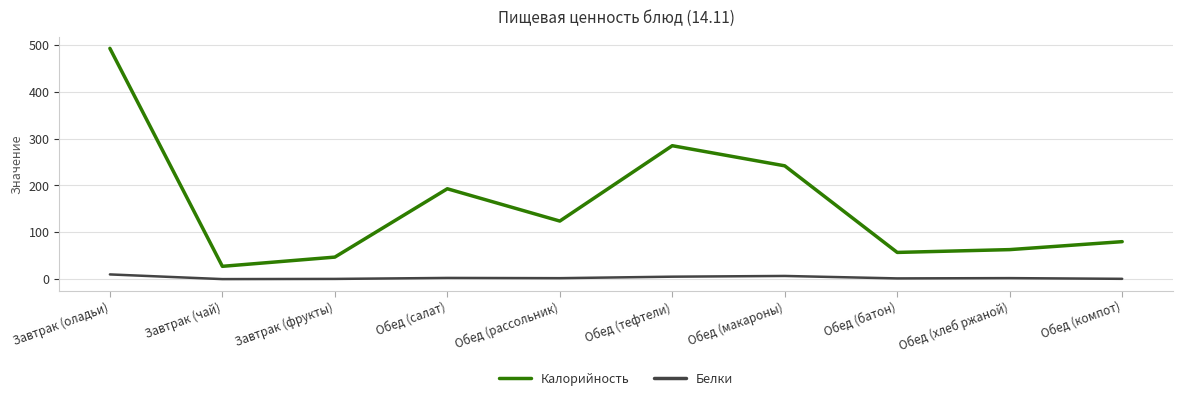

What is the sum of all Калорийность values?

1611.3